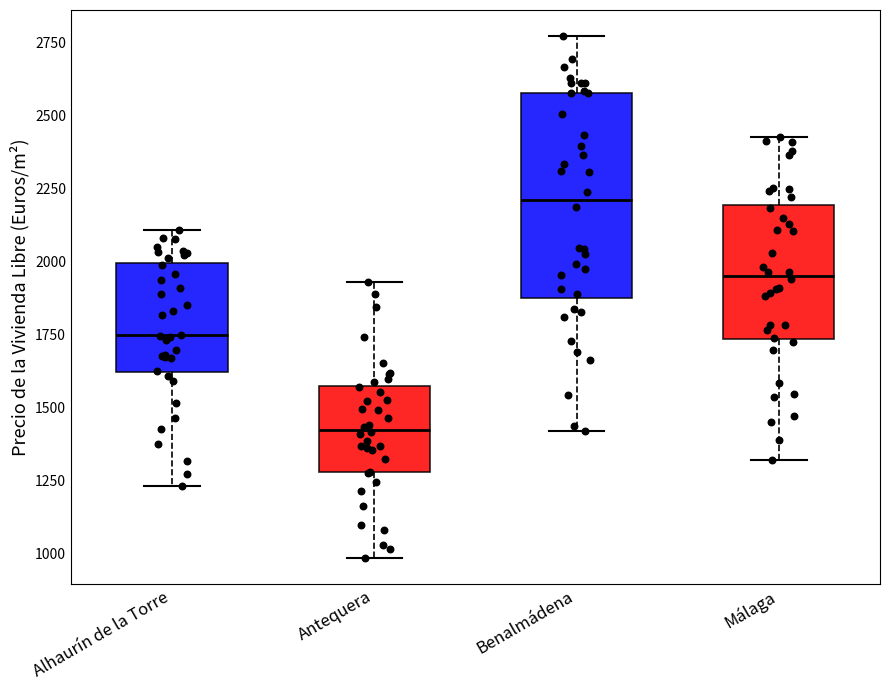

Reading left to right, transcribe this box plot: for each box, give where its median line is, the range the box spans, and where its two whiskers end, as read against the y-axis. The values are not printed on the chart, so give them approximately, as read against the axis.

Alhaurín de la Torre: median 1750, box 1600 to 2000, whiskers 1250 to 2100
Antequera: median 1400, box 1300 to 1550, whiskers 1000 to 1950
Benalmádena: median 2200, box 1900 to 2600, whiskers 1400 to 2750
Málaga: median 1950, box 1750 to 2200, whiskers 1300 to 2450